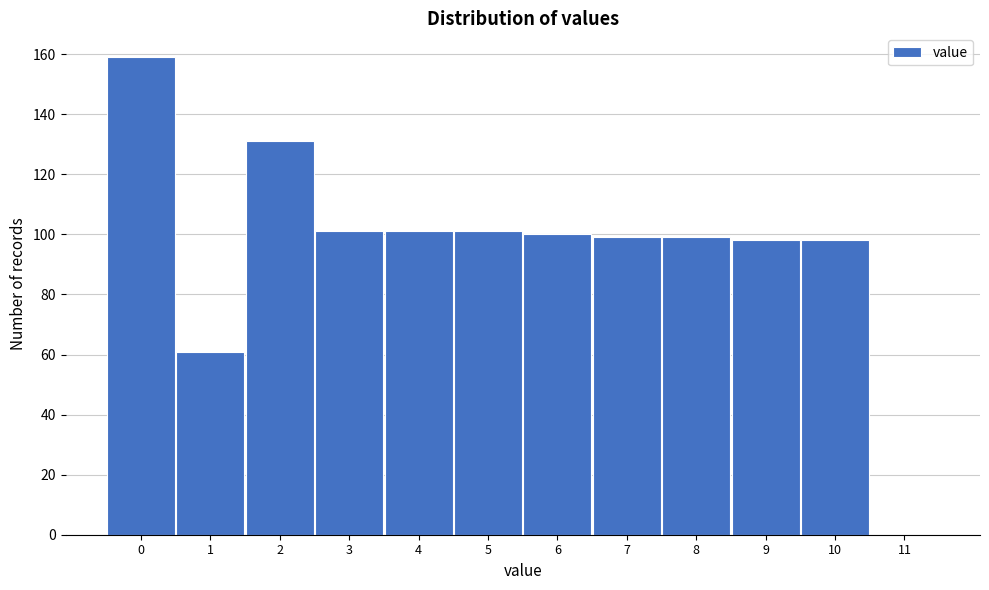

What is the height of the bar covering 7.5 to 8.5 on the x-axis? The values are not printed on the chart, so give them approximately, as read against the axis.

100